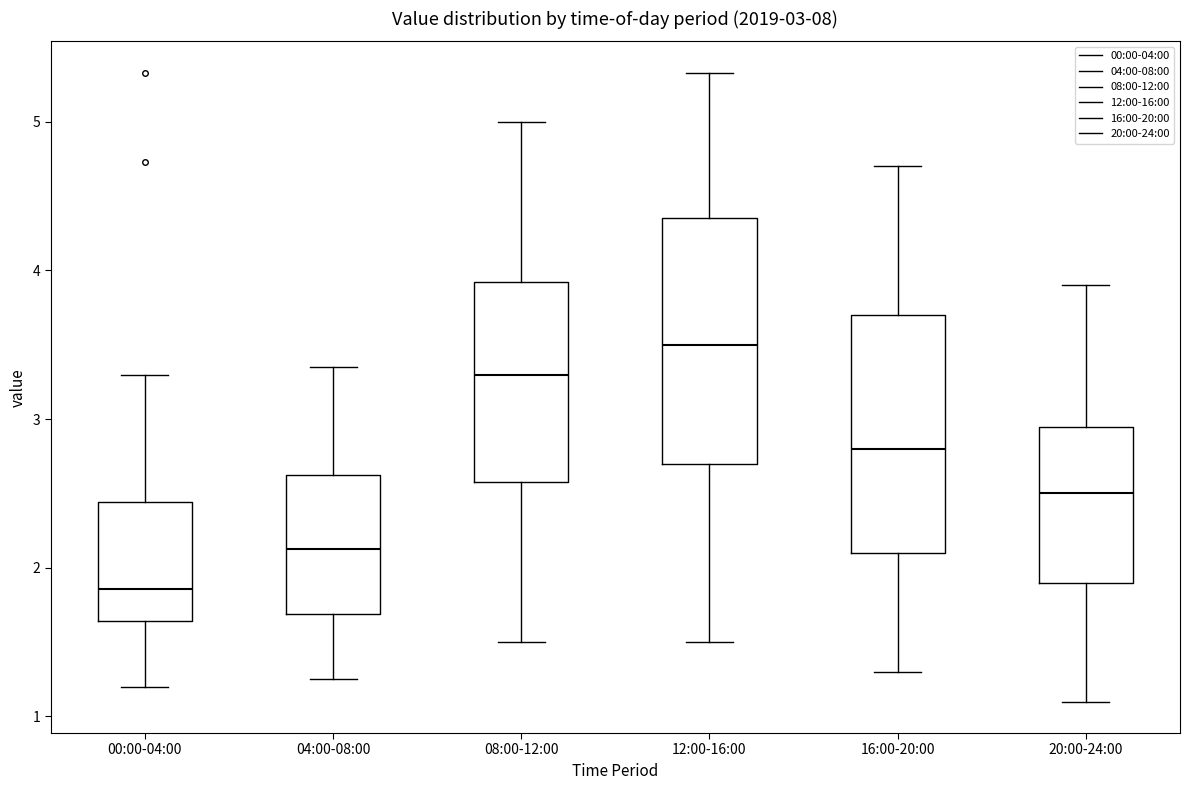

Which box has the highest median line?

12:00-16:00